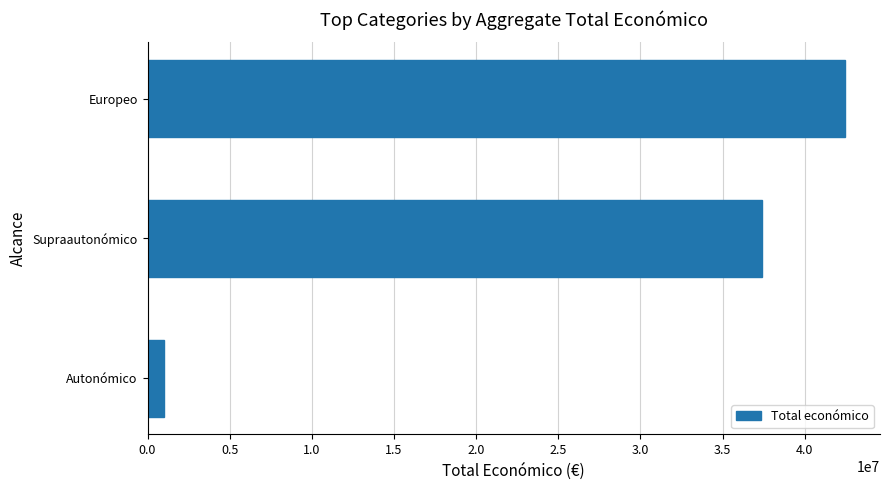

At which label is the value closest to 21724569?

Supraautonómico